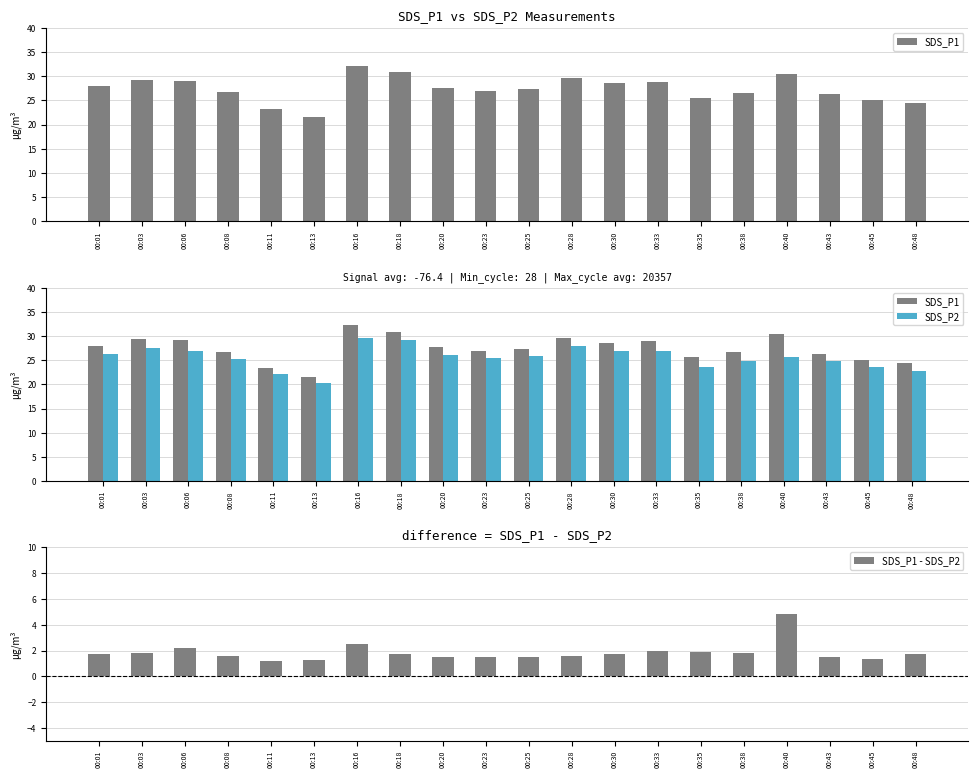

Which series has the largest total across all categories?

SDS_P1